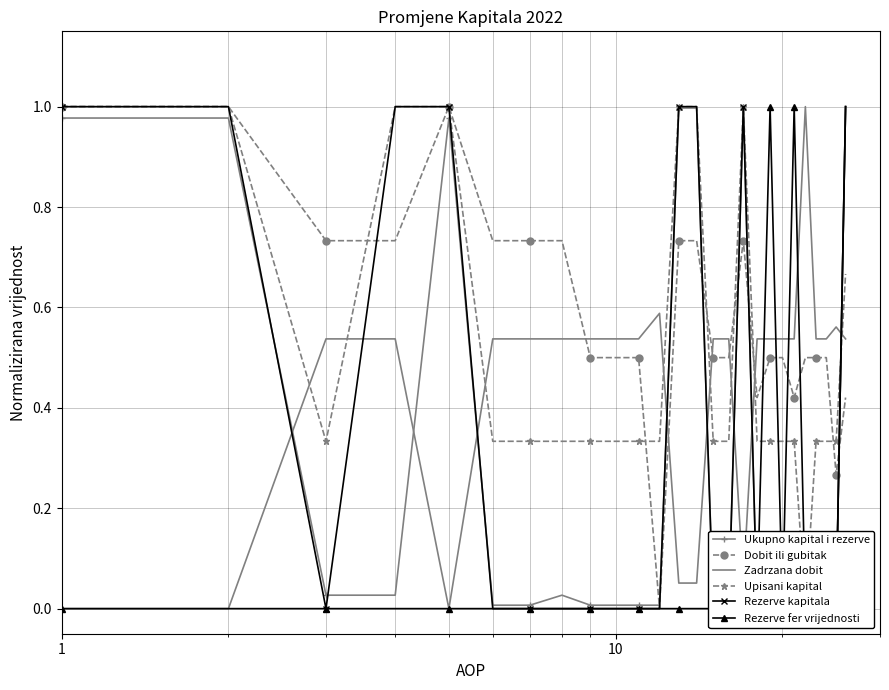

What is the maximum value for Zadrzana dobit?

1.0